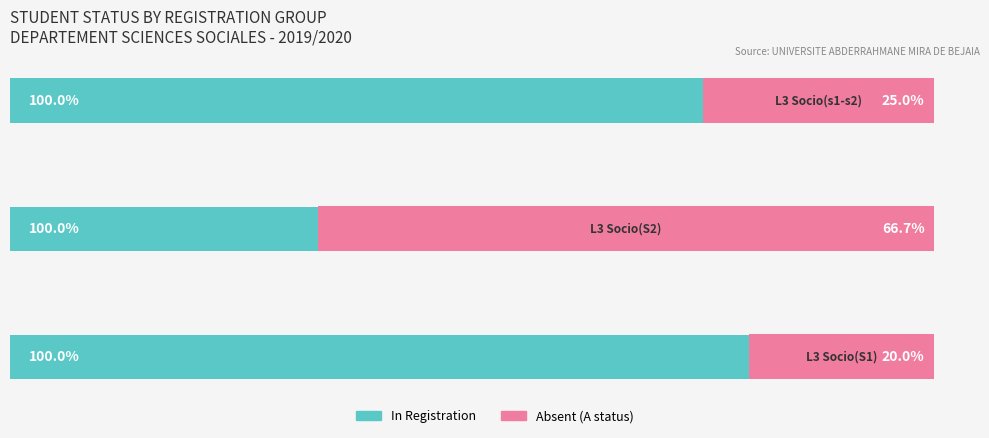

How many categories are shown in the chart?

3